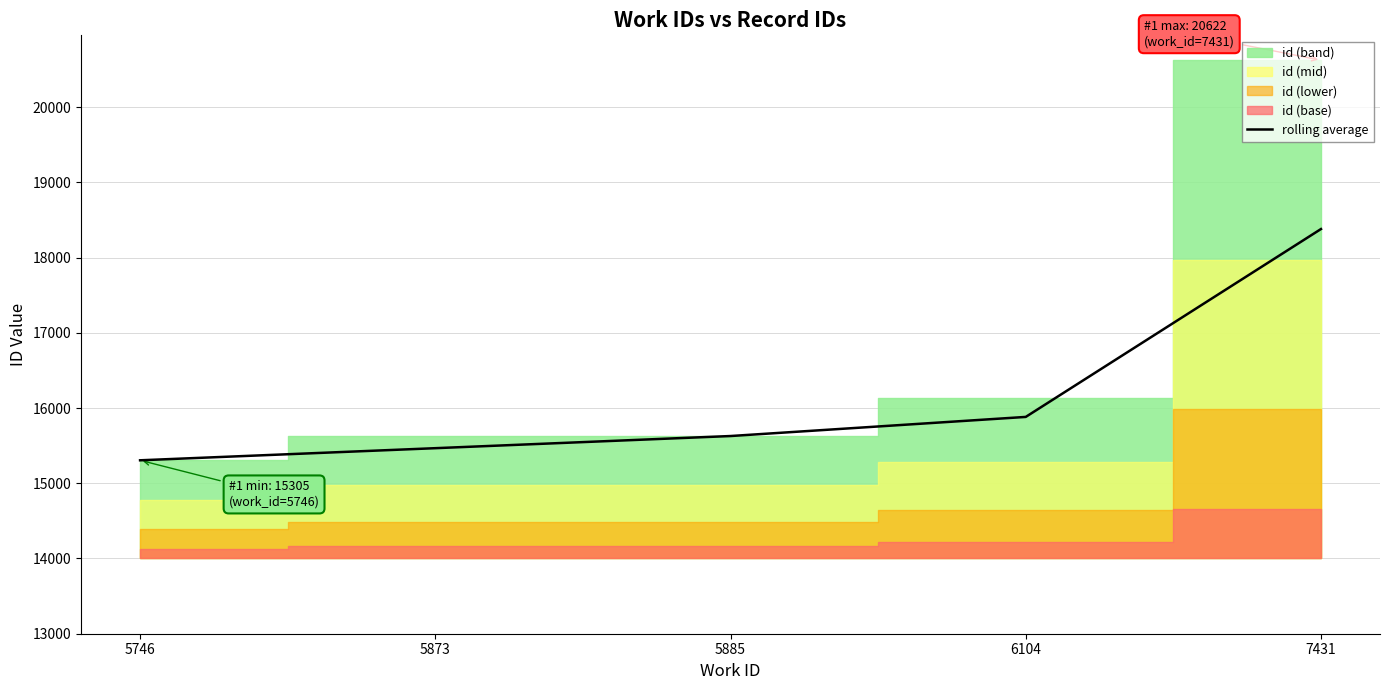

What value does the data have at 5885?

15627.5